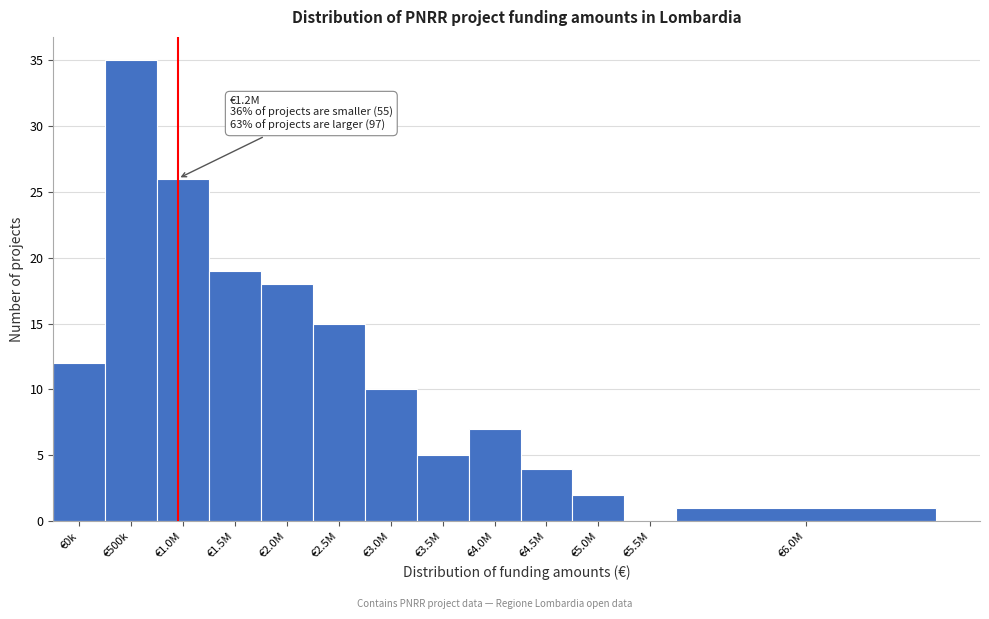

Reading left to right, list all the values displayed in this chart.

€0k=12	€500k=35	€1.0M=26	€1.5M=19	€2.0M=18	€2.5M=15	€3.0M=10	€3.5M=5	€4.0M=7	€4.5M=4	€5.0M=2	€5.5M=0	€6.0M=1